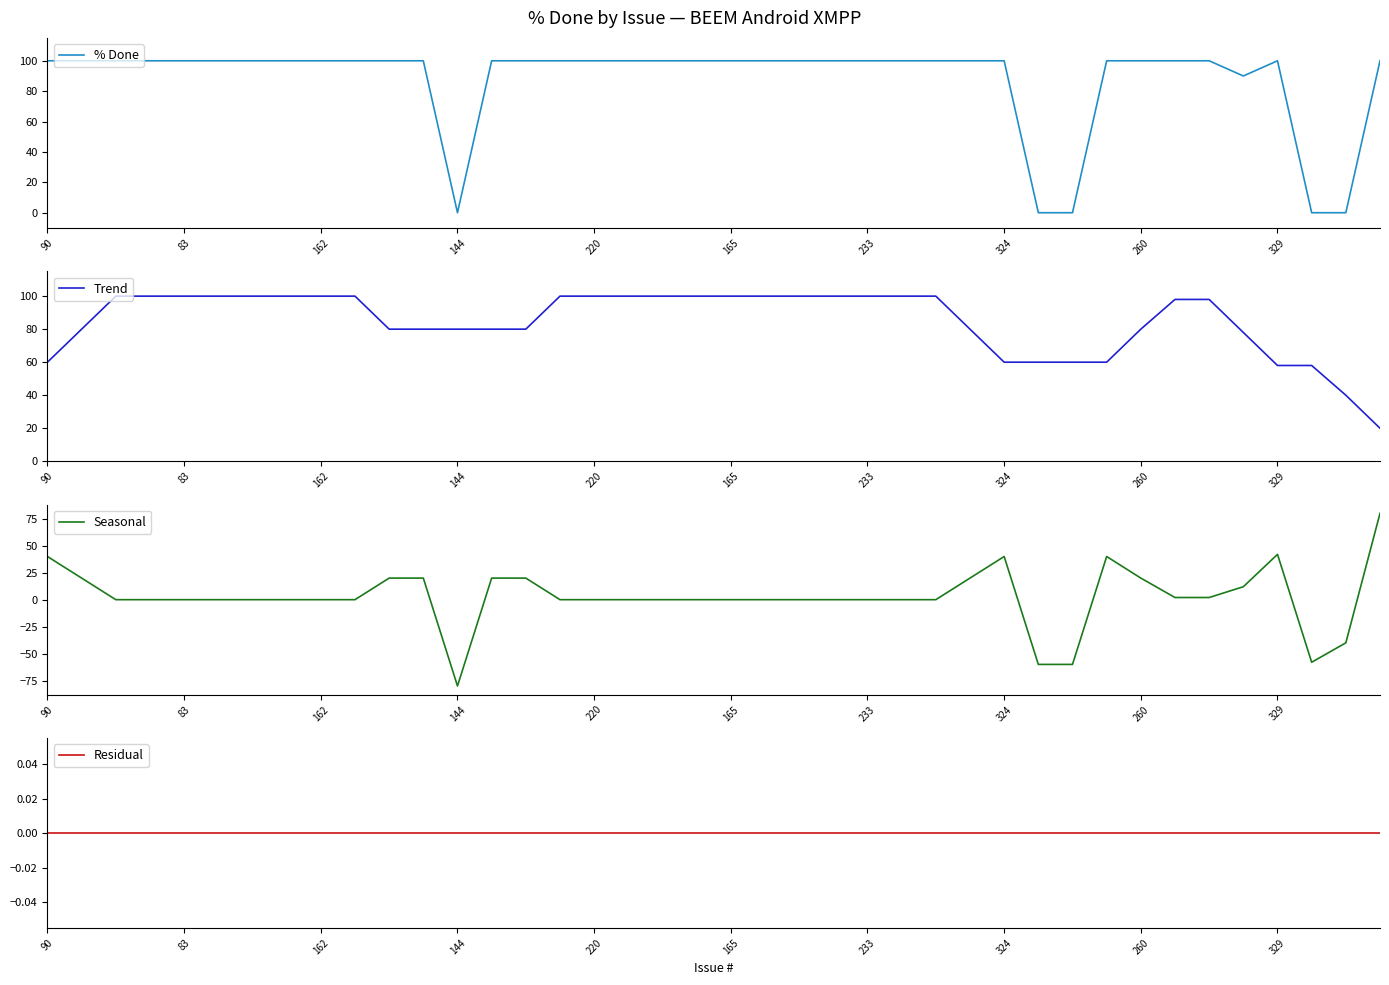

What position from the left is 37?

38